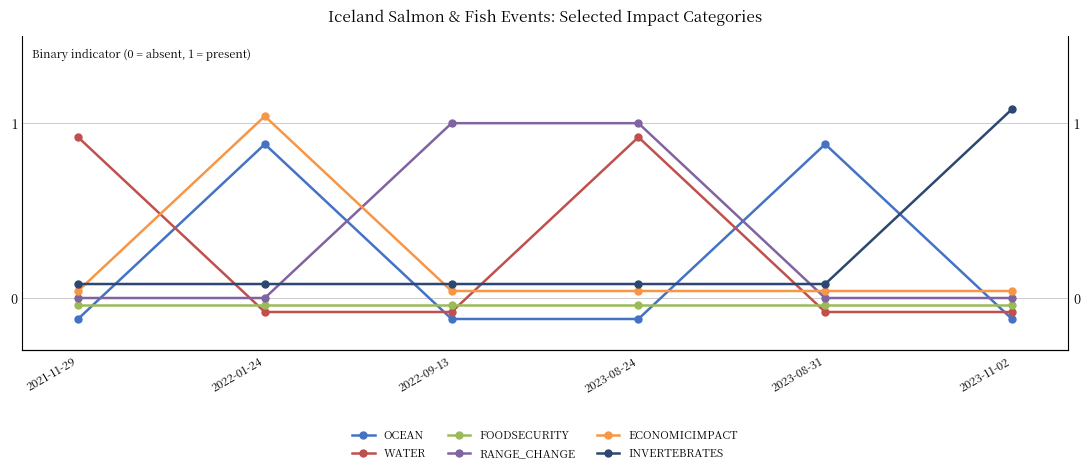

What is the difference between the highest and lowest values at 2021-11-29?

1.0